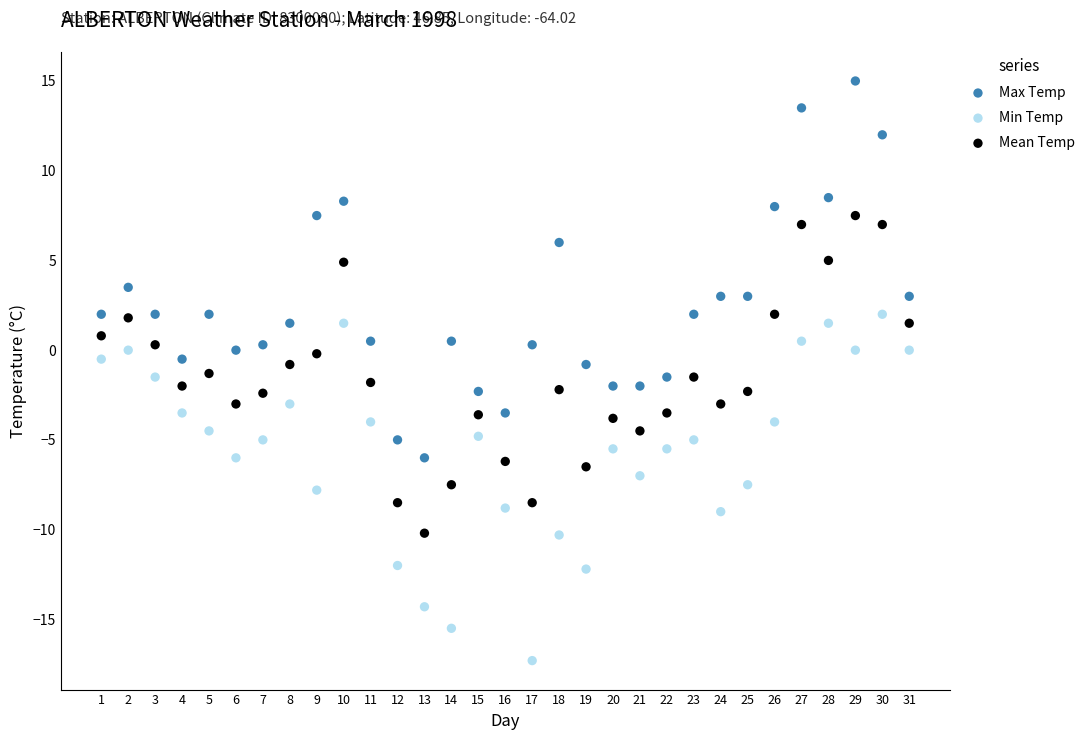

Which series contains the highest Y value?

Max Temp